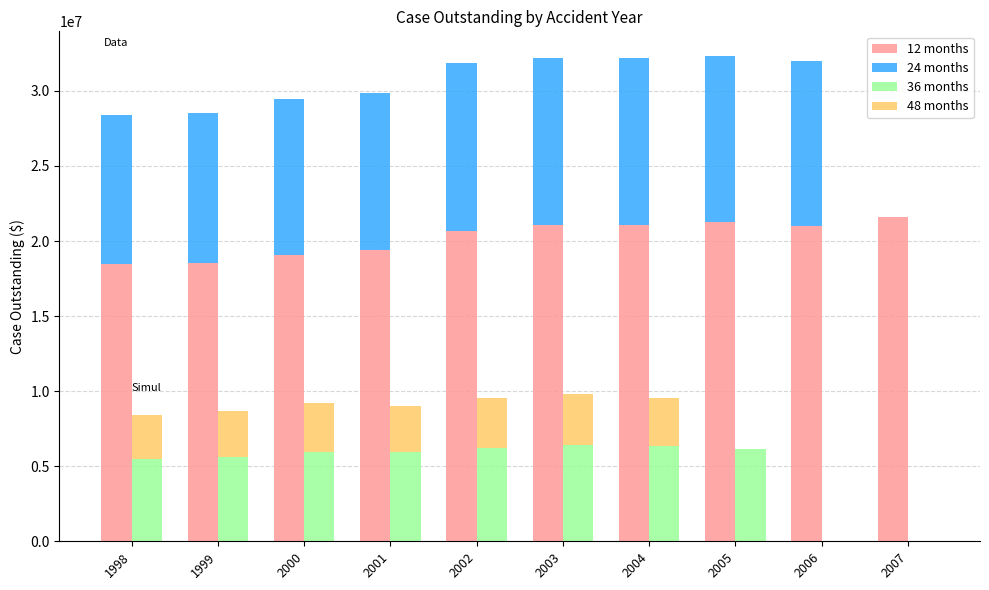

What is the value of the 12 months bar at the 6th from the left?

21078651